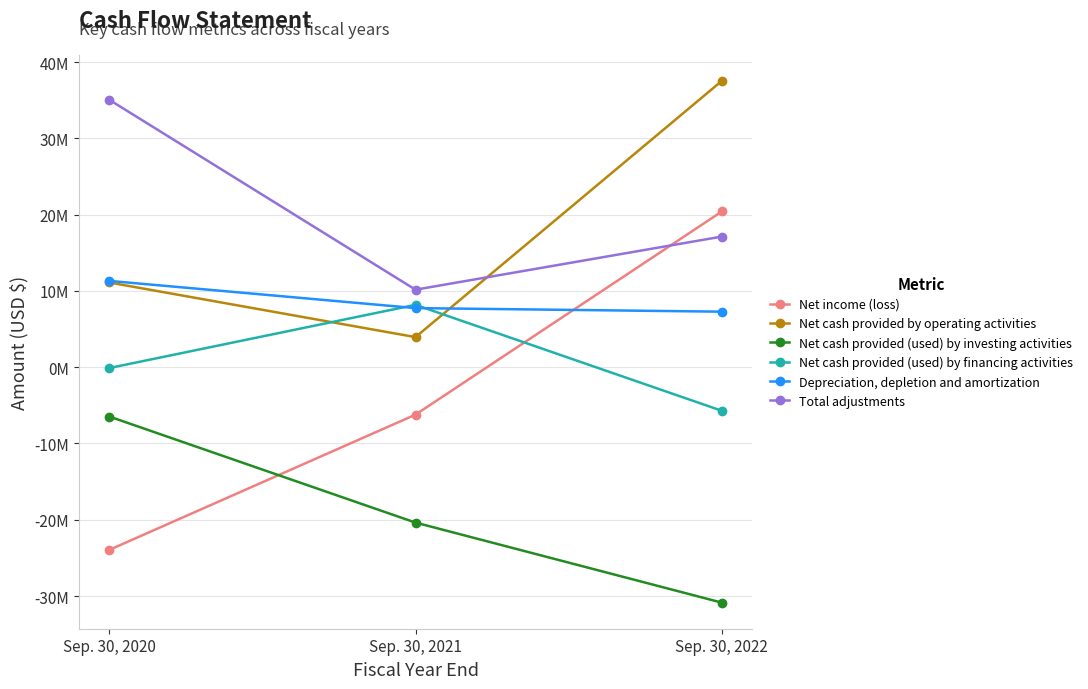

What is the difference between the highest and lowest values at Sep. 30, 2022?

68391680